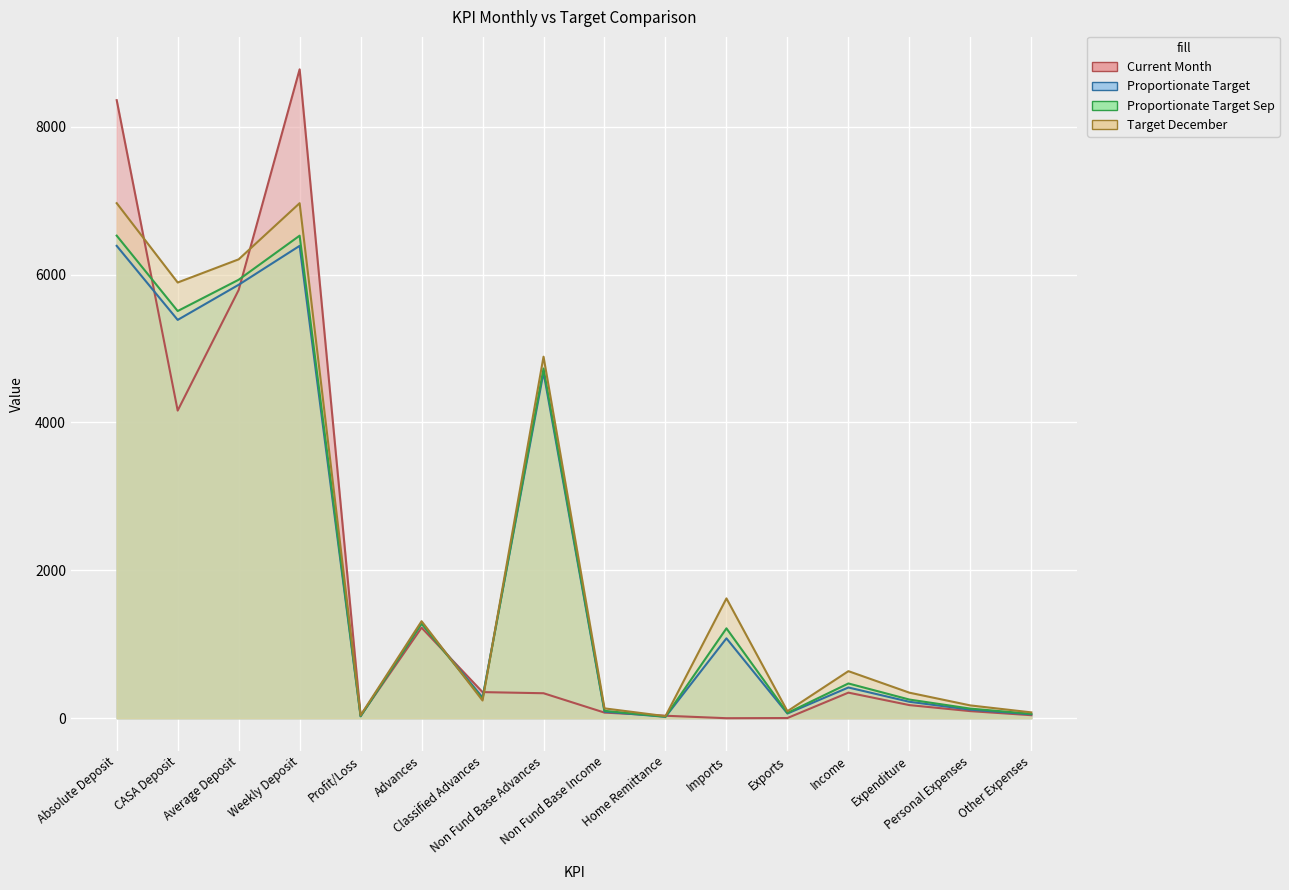

What is the difference between the highest and lowest values at Average Deposit?

414.7